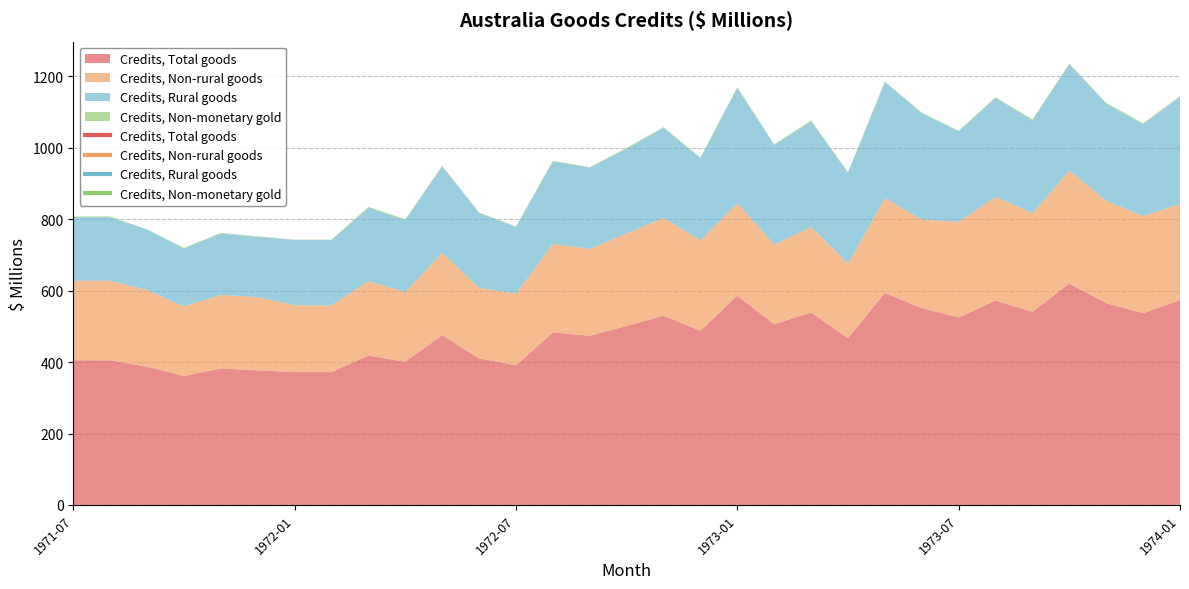

What is the average value of the Credits, Non-rural goods series?

238